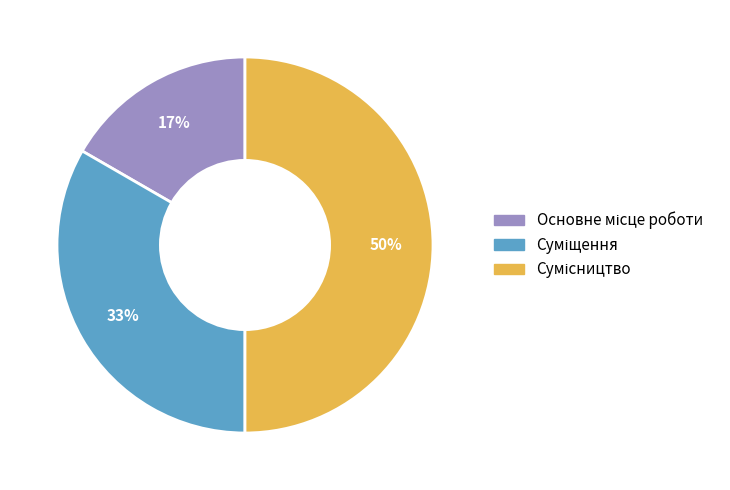

To the nearest percent, what is the difference between the largest and smallest slice percentages?

33%